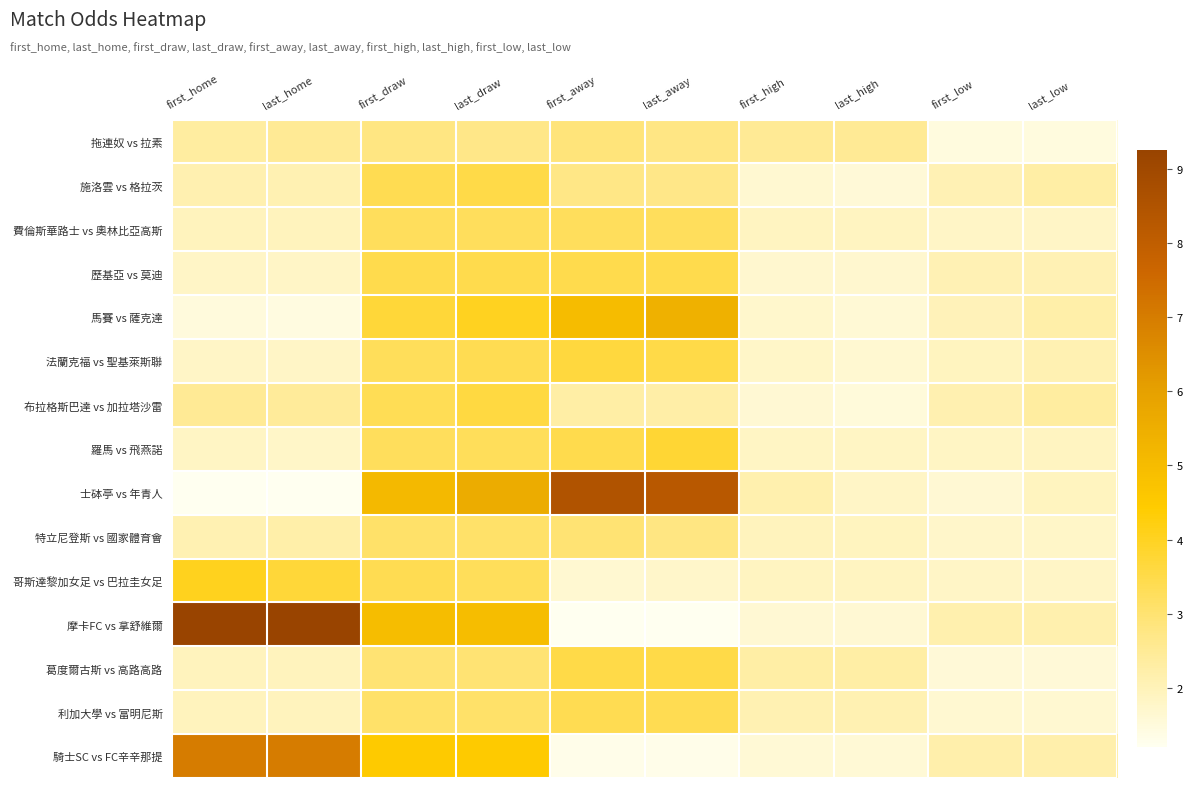

Which has a higher value, last_high or last_home?

last_high